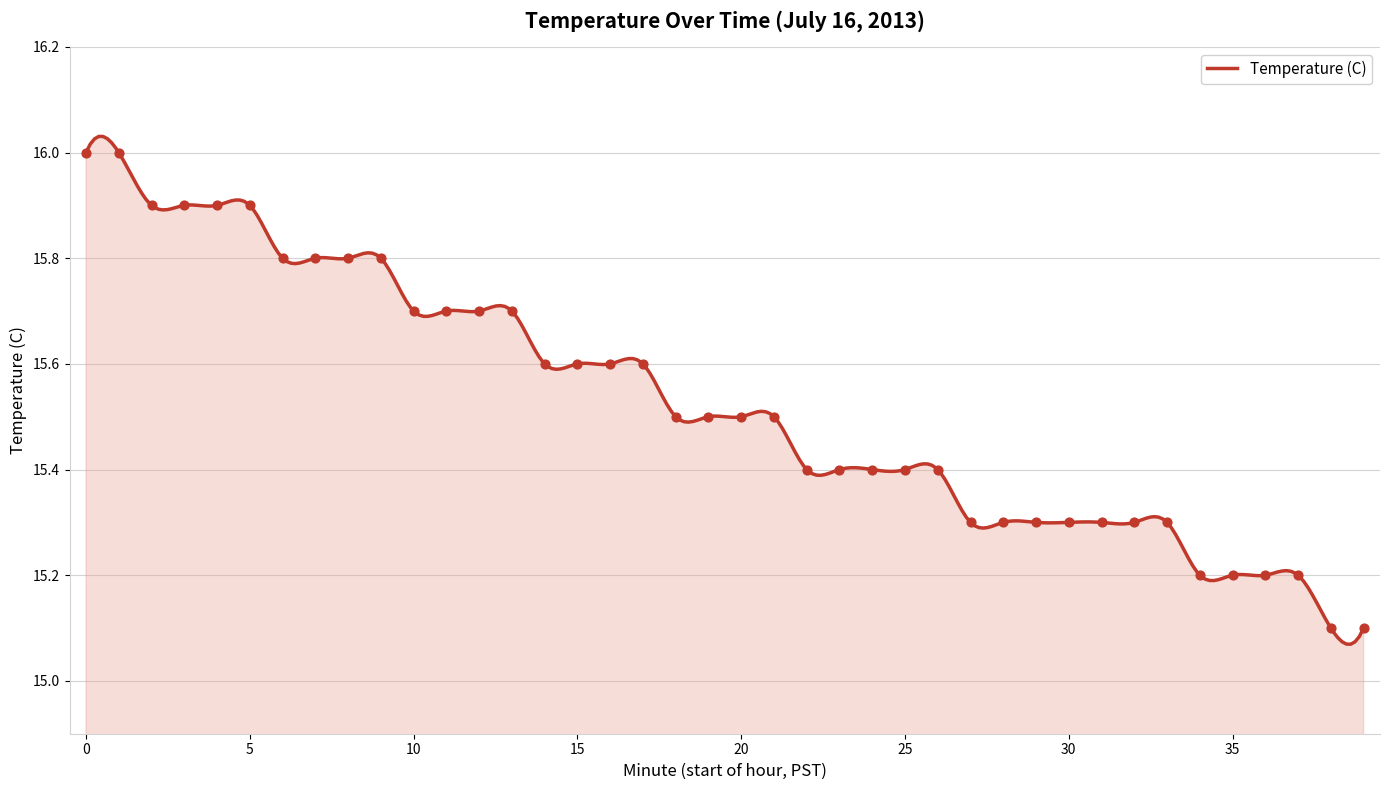

What is the change in value from 7 to 39?

-0.7